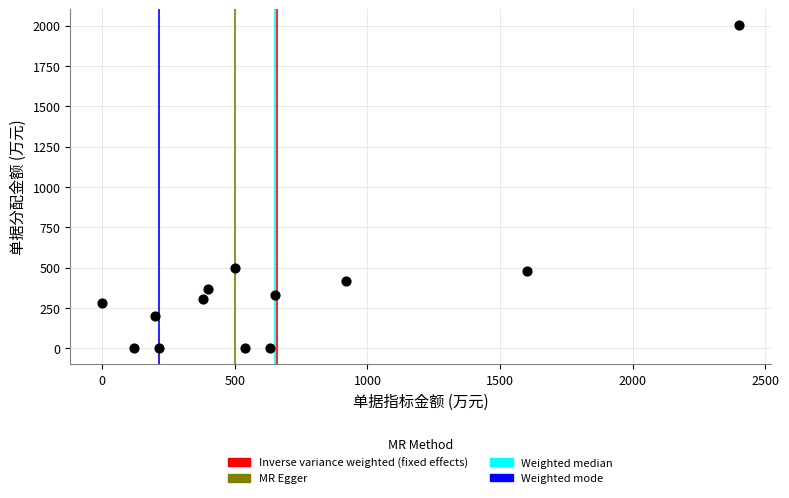

What is the range of Y values (max minus min)?

2001.1